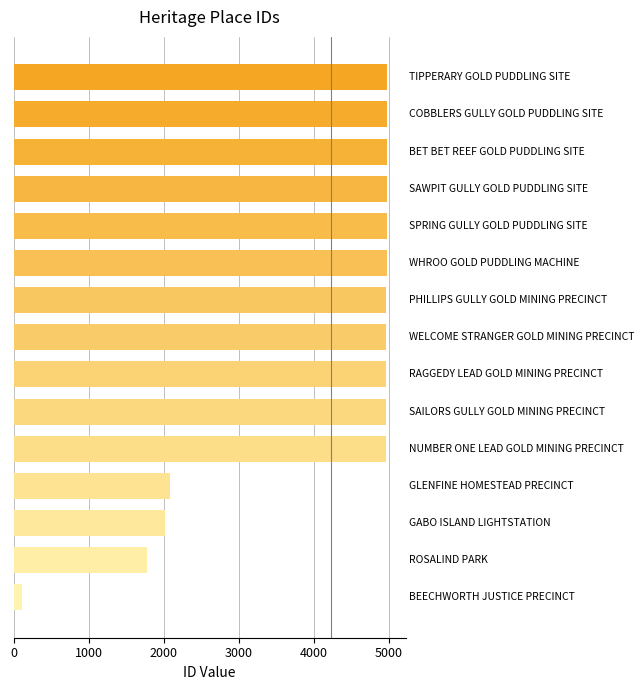

What is the sum of all values?

60634